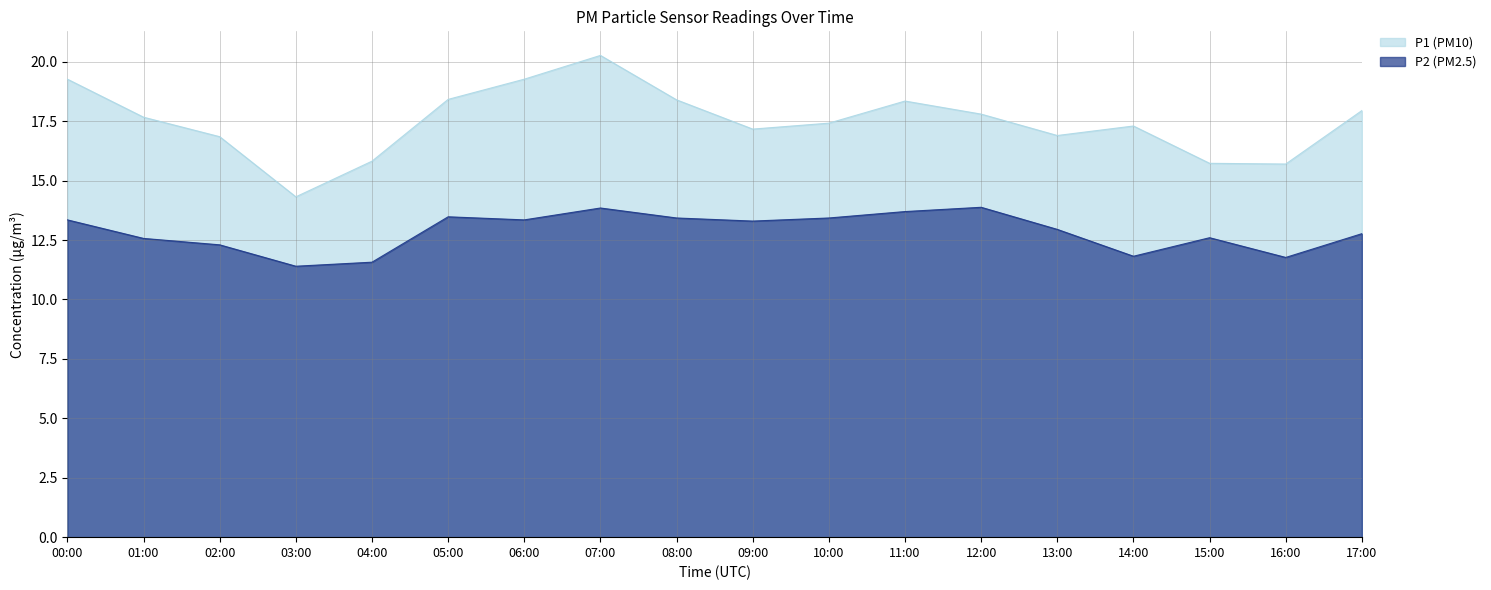

At how many categories does at least one series exceed 16?

14